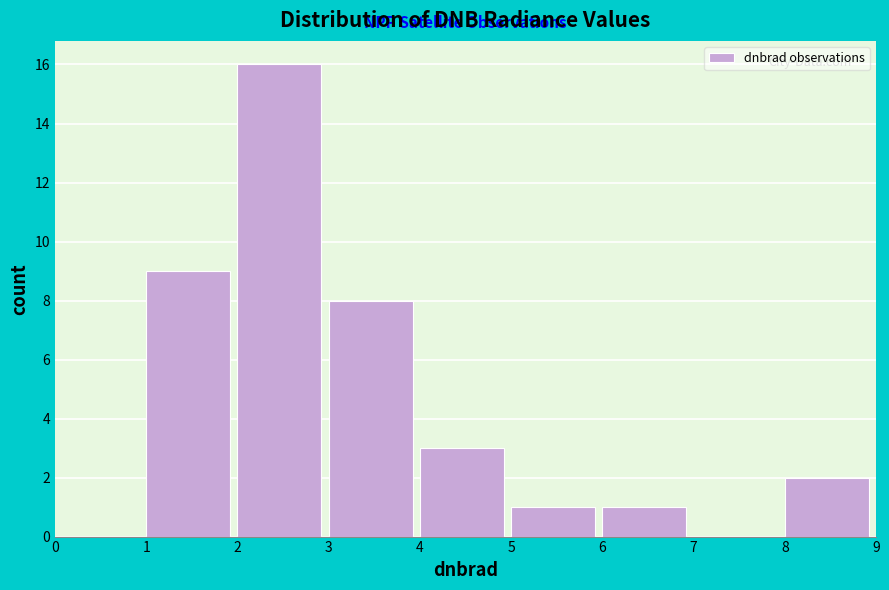

Reading left to right, transcribe this chart: for each bar, give the range it covers on the x-axis and its height. The values are not printed on the chart, so give them approximately, as read against the axis.

0 to 1: 0
1 to 2: 9
2 to 3: 16
3 to 4: 8
4 to 5: 3
5 to 6: 1
6 to 7: 1
7 to 8: 0
8 to 9: 2